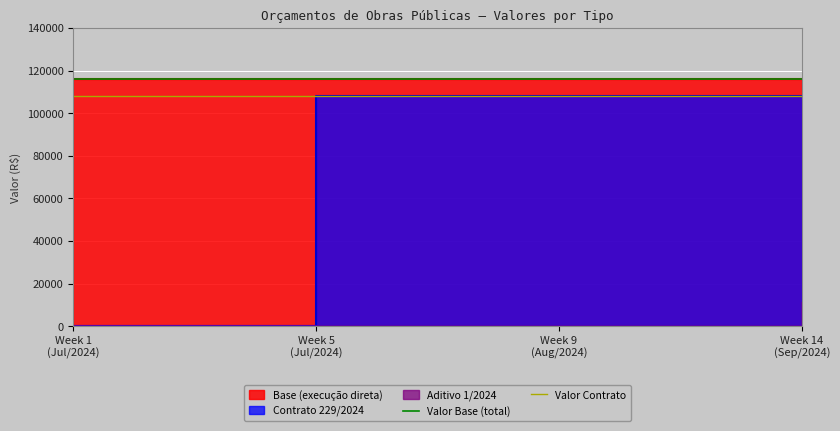

The Valor Base (total) series shows 166644.9 at Week 1
(Jul/2024). True or false?

False